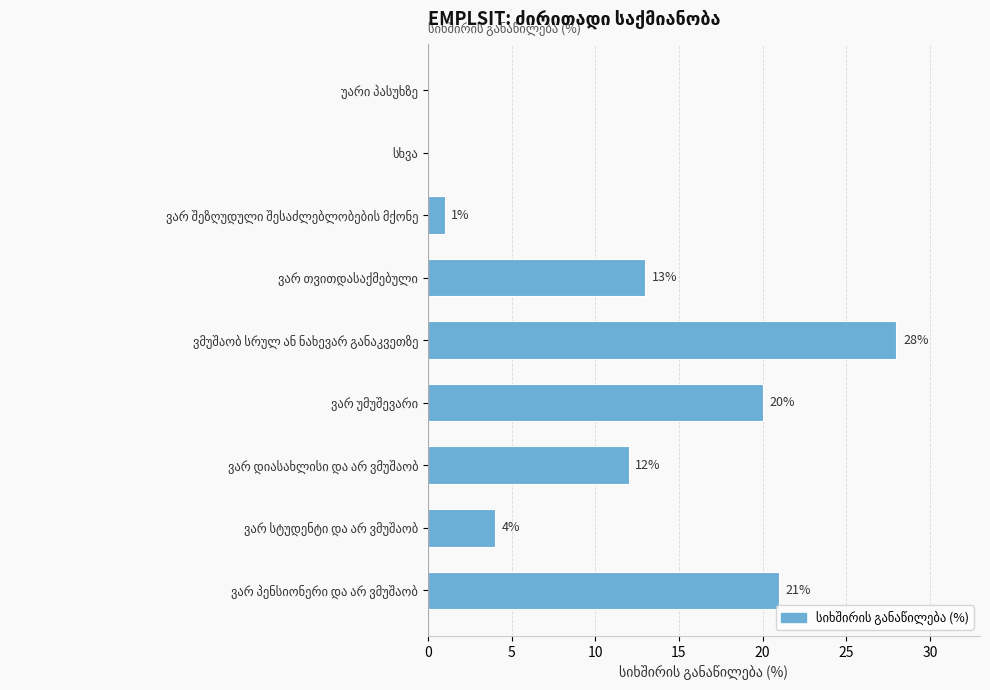

What is the sum of all values?

99